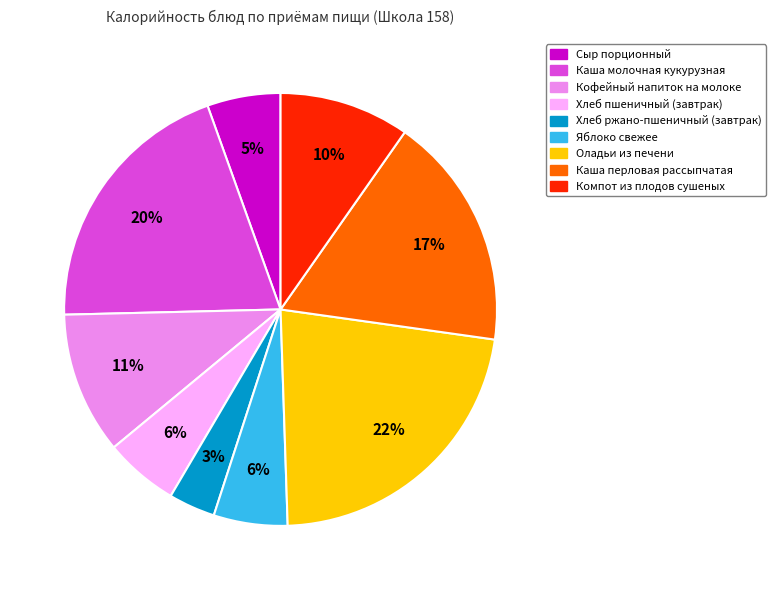

The Яблоко свежее slice represents 1% of the pie. True or false?

False